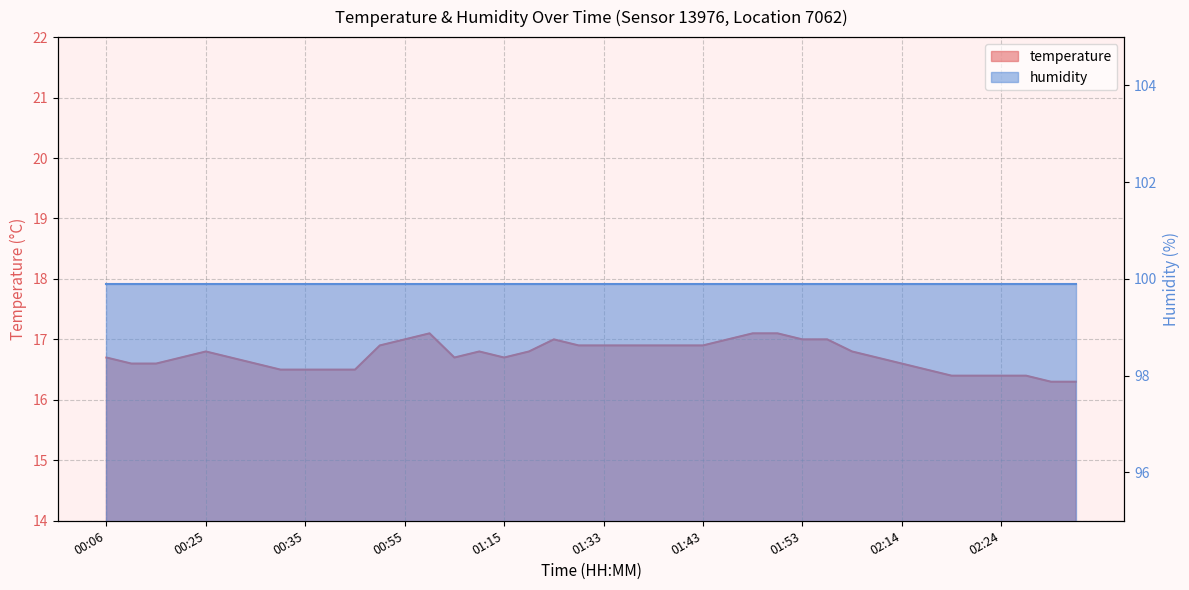

How many points are higher than both their immediate neighbors (excluding endpoints)?

4